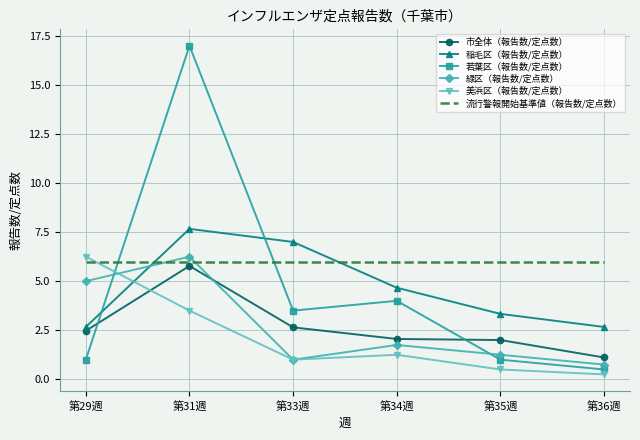

True or false: 市全体（報告数/定点数） has more than 2 points higher than both neighbors.

False